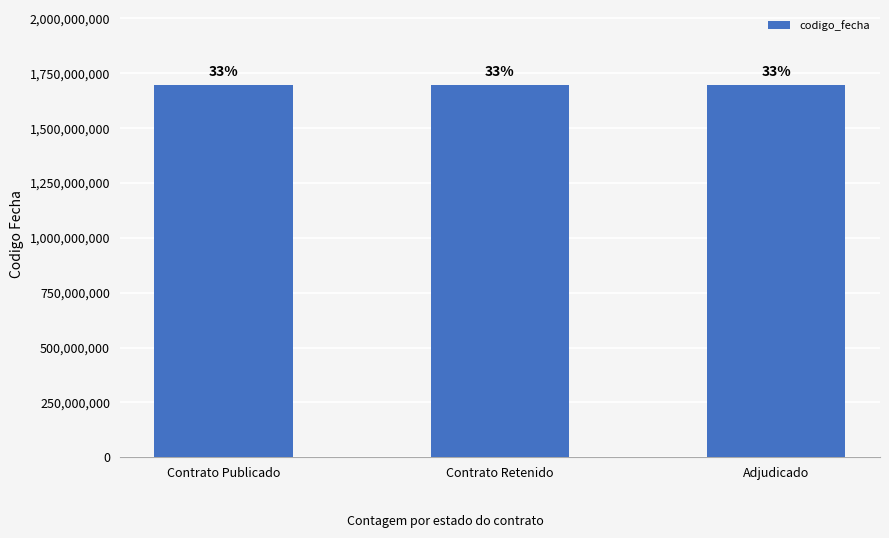

How many bars are there in total?

3